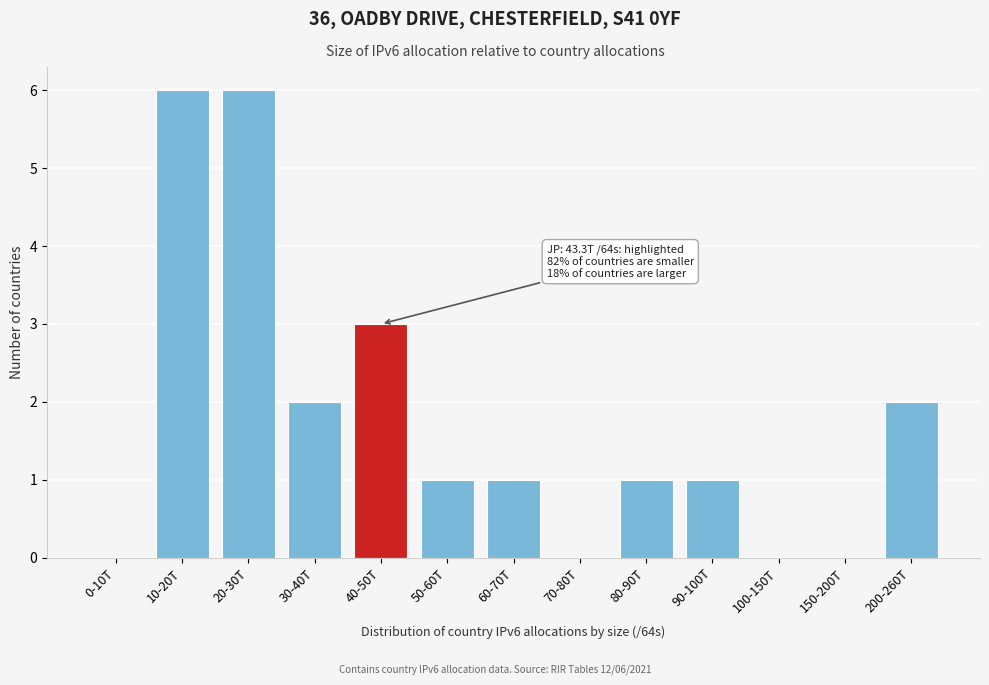

Reading left to right, what are all the values shown in this chart?

0-10T=0	10-20T=6	20-30T=6	30-40T=2	40-50T=3	50-60T=1	60-70T=1	70-80T=0	80-90T=1	90-100T=1	100-150T=0	150-200T=0	200-260T=2